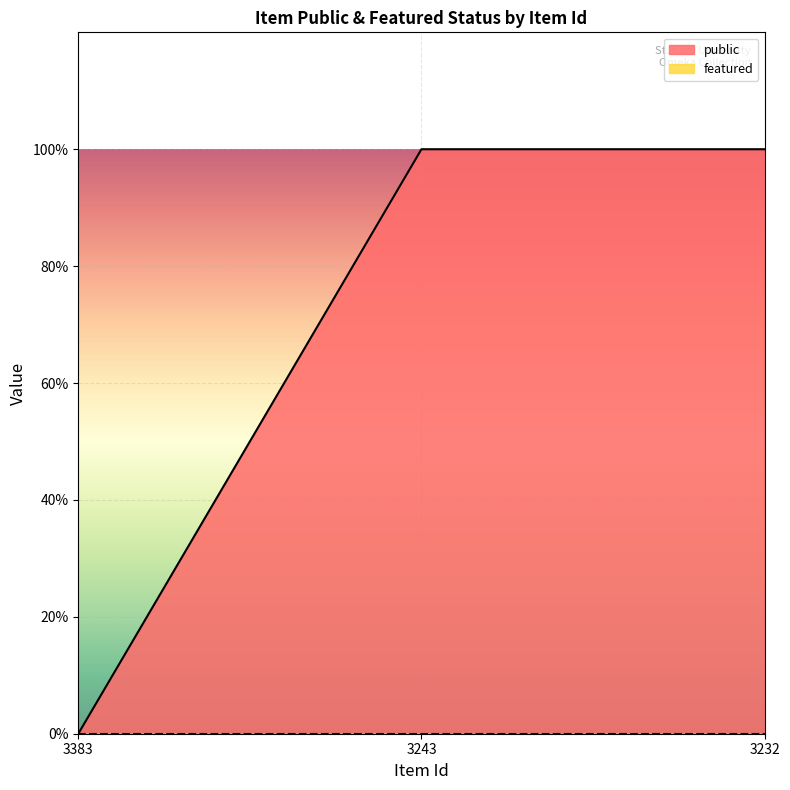

What is the value of the 2nd point from the left?

1